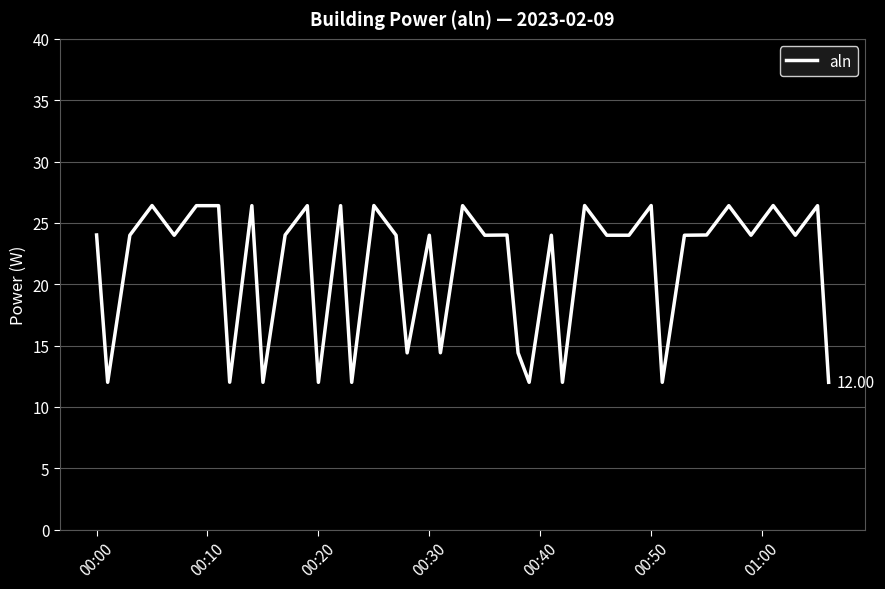

What is the difference between the maximum and minimum values?

14.4